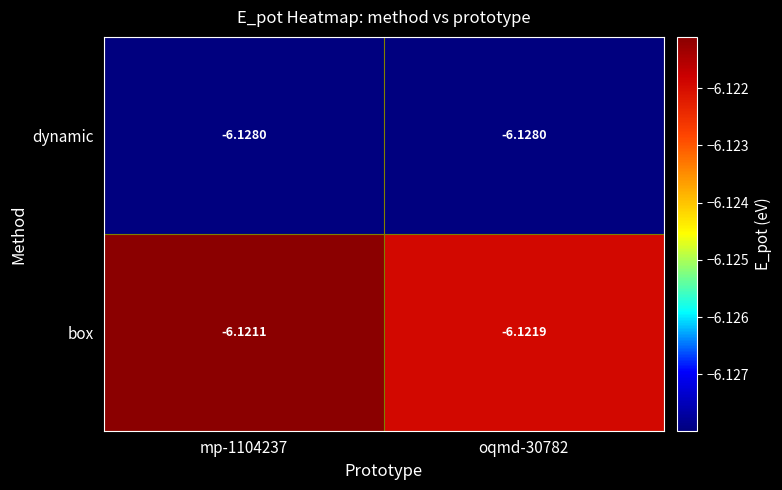

List the series in order of their peak value, highest first.

box, dynamic